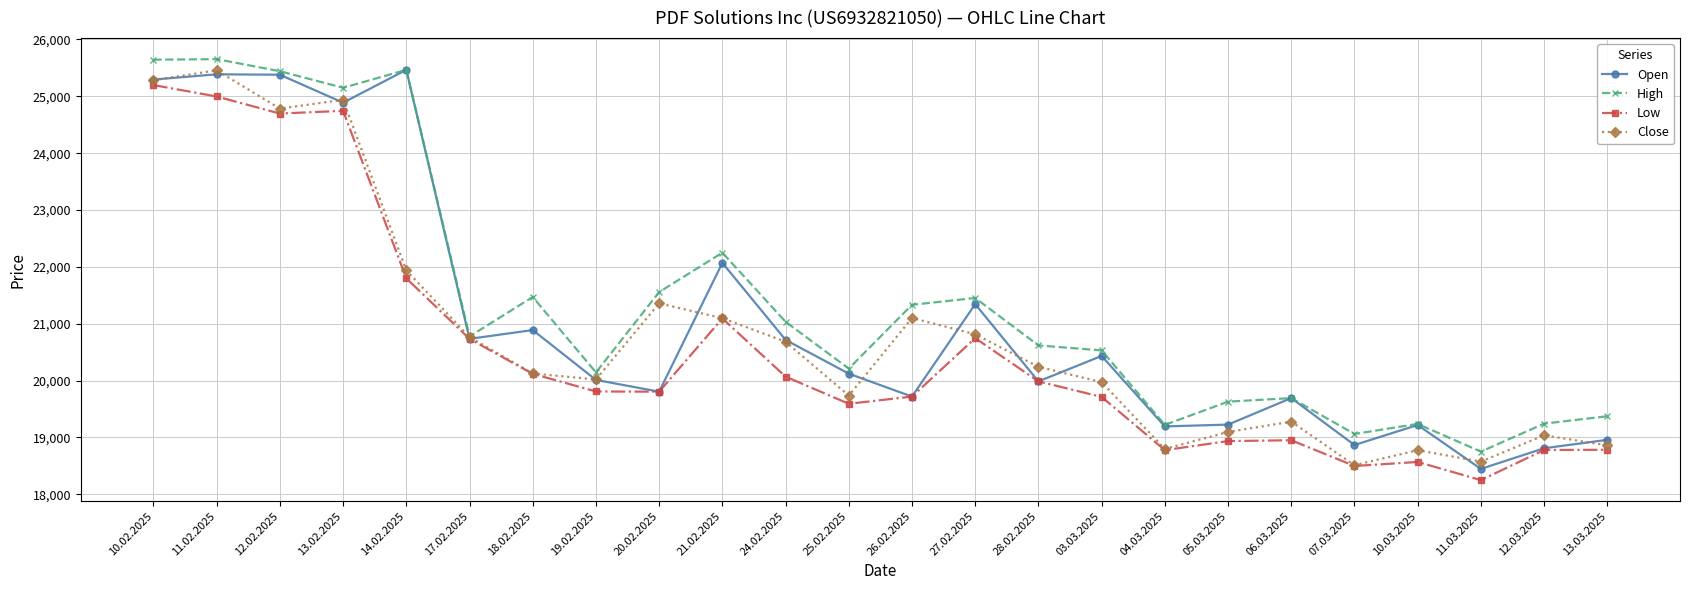

What is the spread (max minus min) of values at 11.02.2025?

657